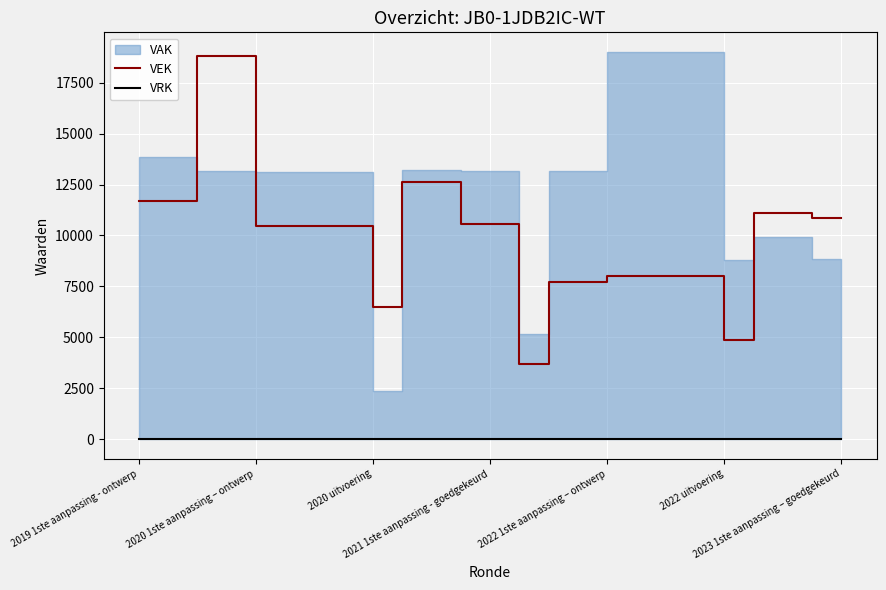

What is the highest value of the VEK series?

18812